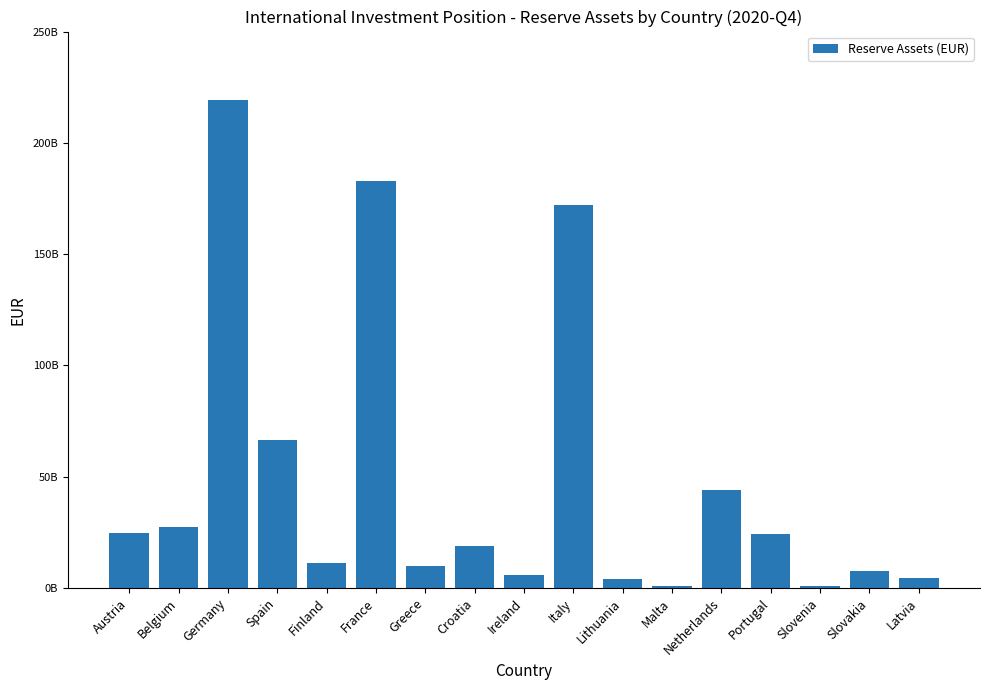

What is the label of the 4th bar from the right?

Portugal